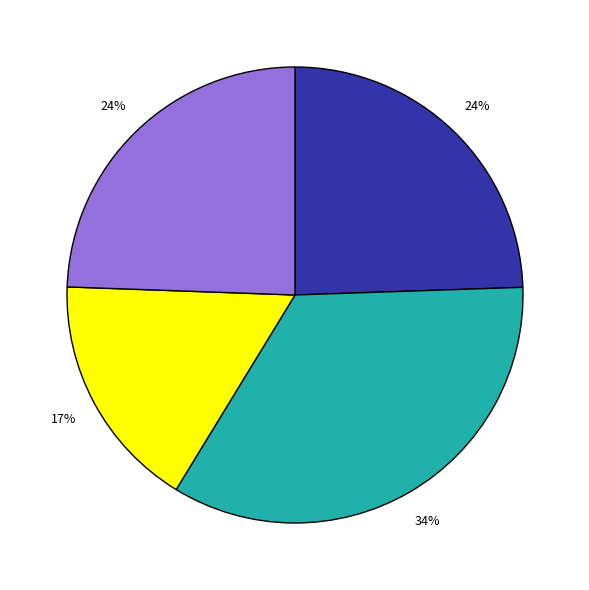

How many segments does this pie chart have?

4